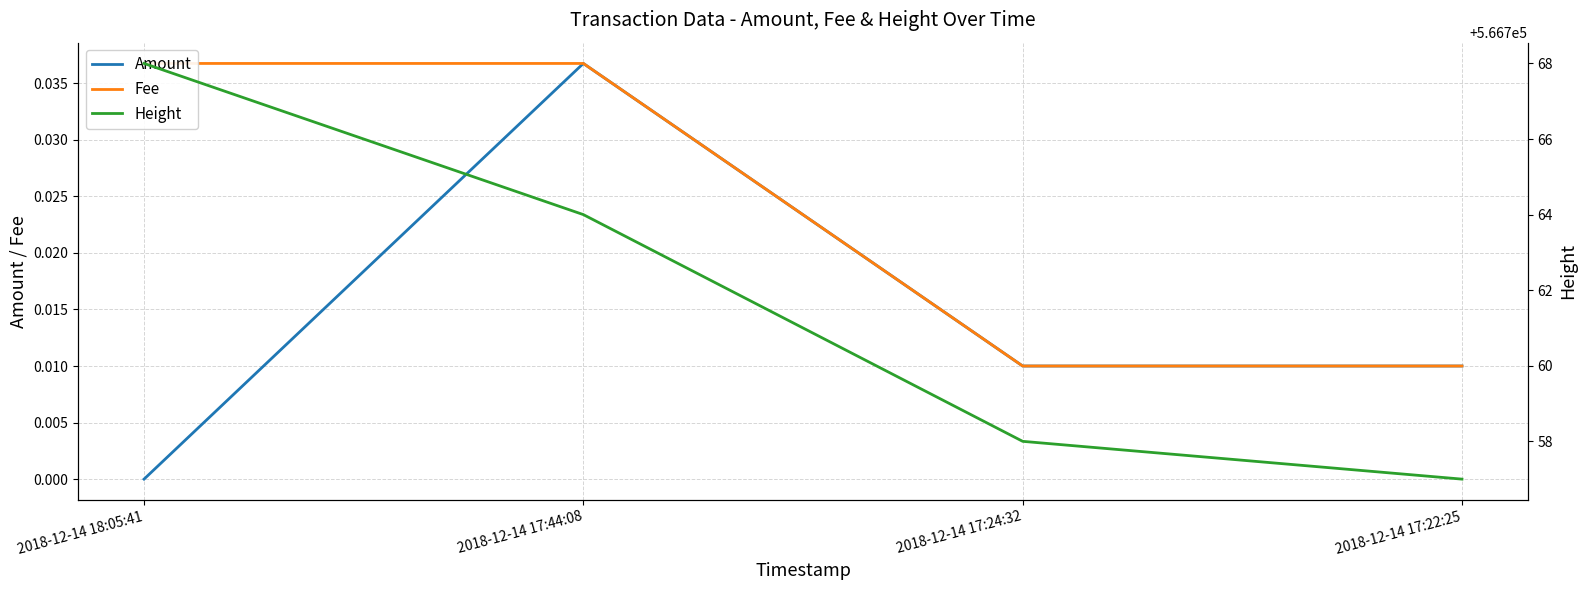

True or false: Height and Fee cross at least once.

False